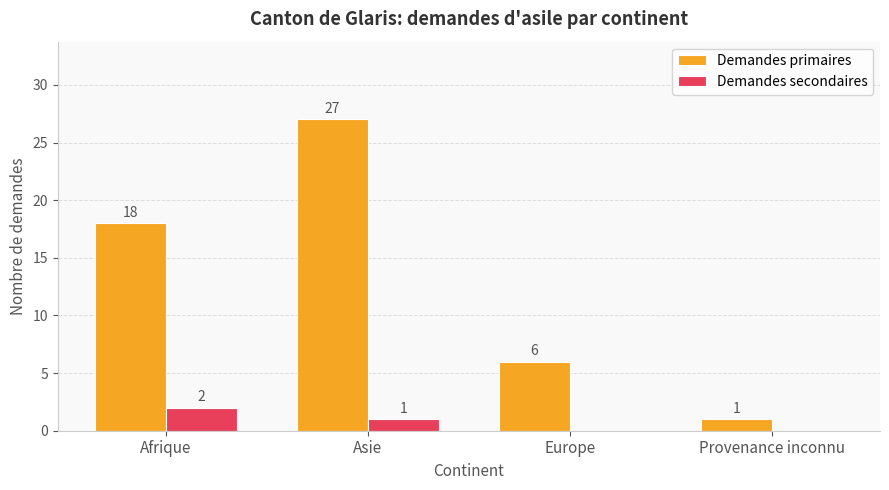

What is the average value of the Demandes primaires series?

13